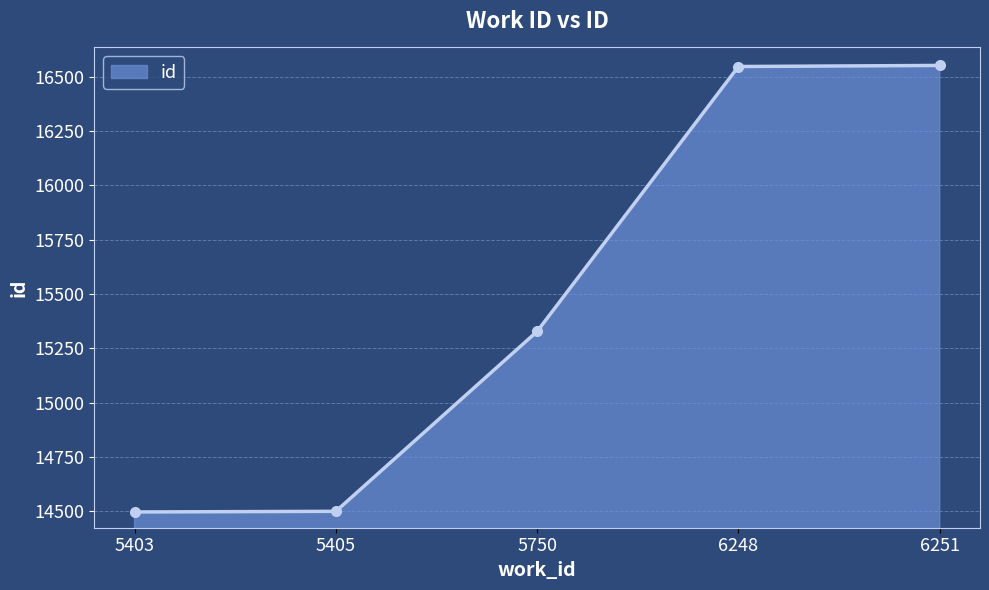

The value at 6251 is 29128. True or false?

False